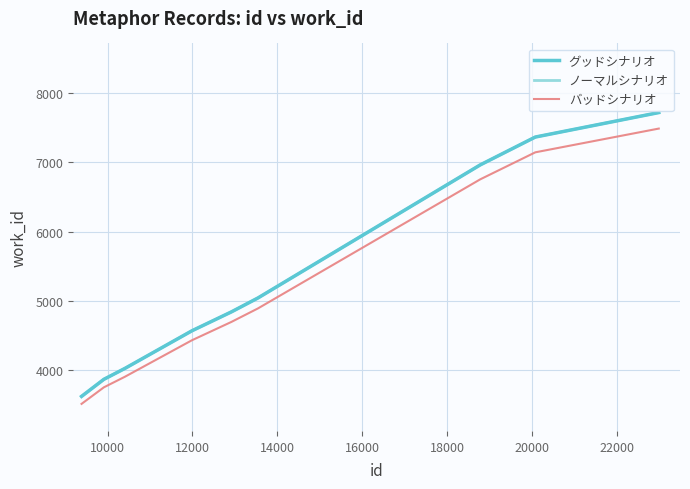

True or false: グッドシナリオ has more than 0 interior local peaks.

False